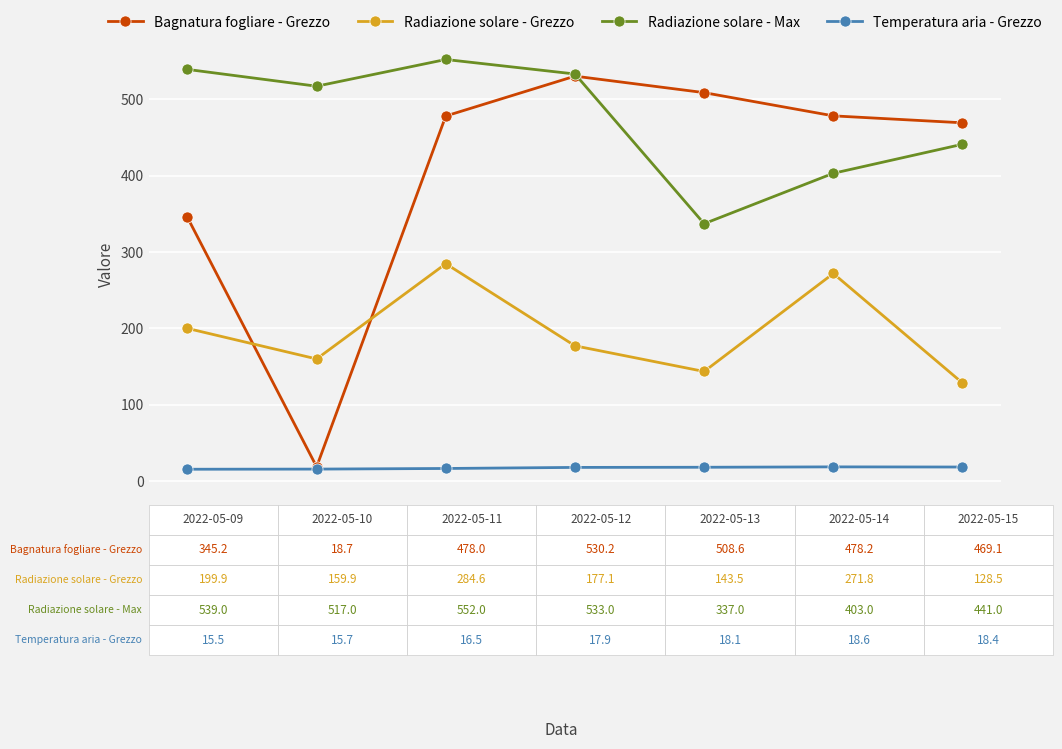

Which series has the largest range (max minus min)?

Bagnatura fogliare - Grezzo